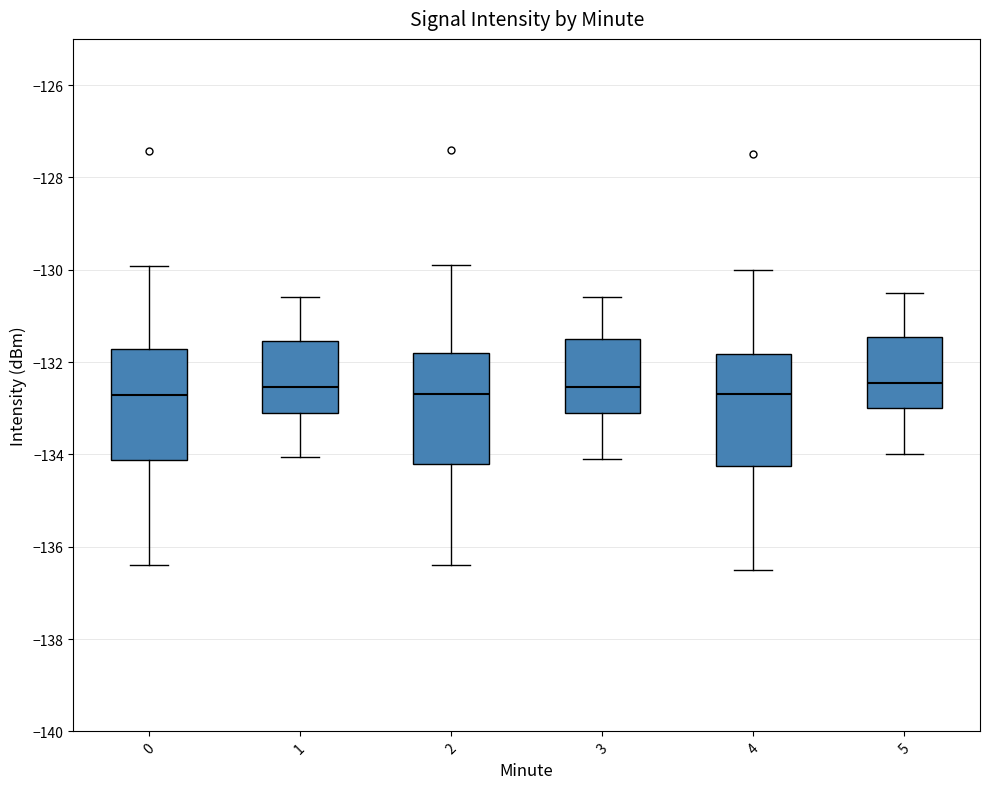

Reading left to right, read every box against the y-axis: the position of its median line, the range the box covers, and the ends of its whiskers. The values are not printed on the chart, so give them approximately, as read against the axis.

0: median -132.8, box -134.2 to -131.8, whiskers -136.4 to -130.0
1: median -132.6, box -133.2 to -131.6, whiskers -134.0 to -130.6
2: median -132.6, box -134.2 to -131.8, whiskers -136.4 to -129.8
3: median -132.6, box -133.0 to -131.4, whiskers -134.0 to -130.6
4: median -132.6, box -134.2 to -131.8, whiskers -136.4 to -130.0
5: median -132.4, box -133.0 to -131.4, whiskers -134.0 to -130.4